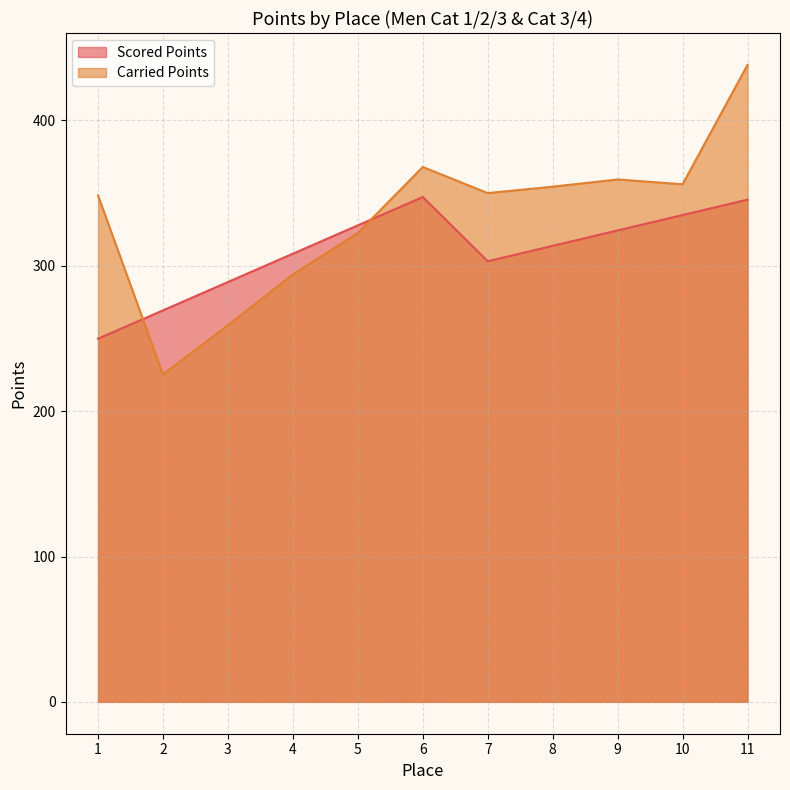

What is the value of the Carried Points point at the 9th from the left?

359.4